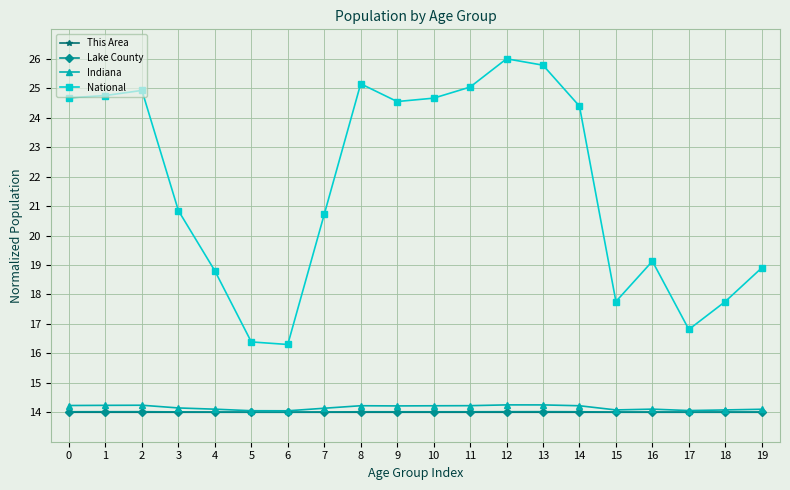

What is the difference between the highest and lowest values at 8?

11.2